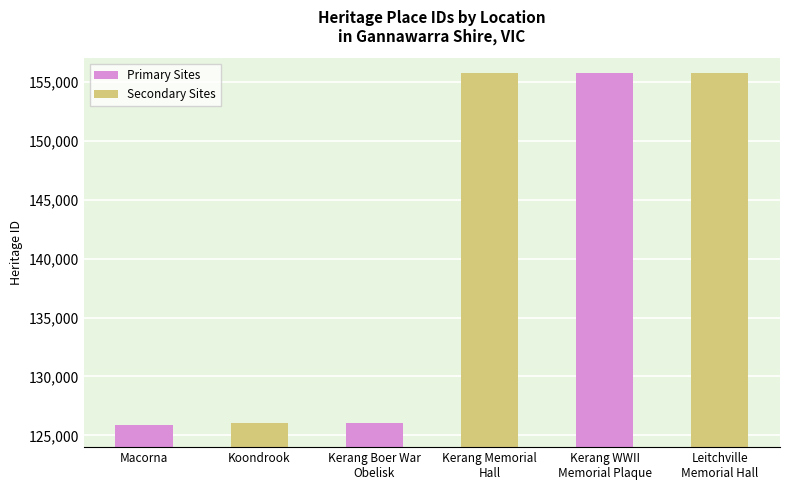

What is the change in value from Kerang Boer War
Obelisk to Leitchville
Memorial Hall?

+29719